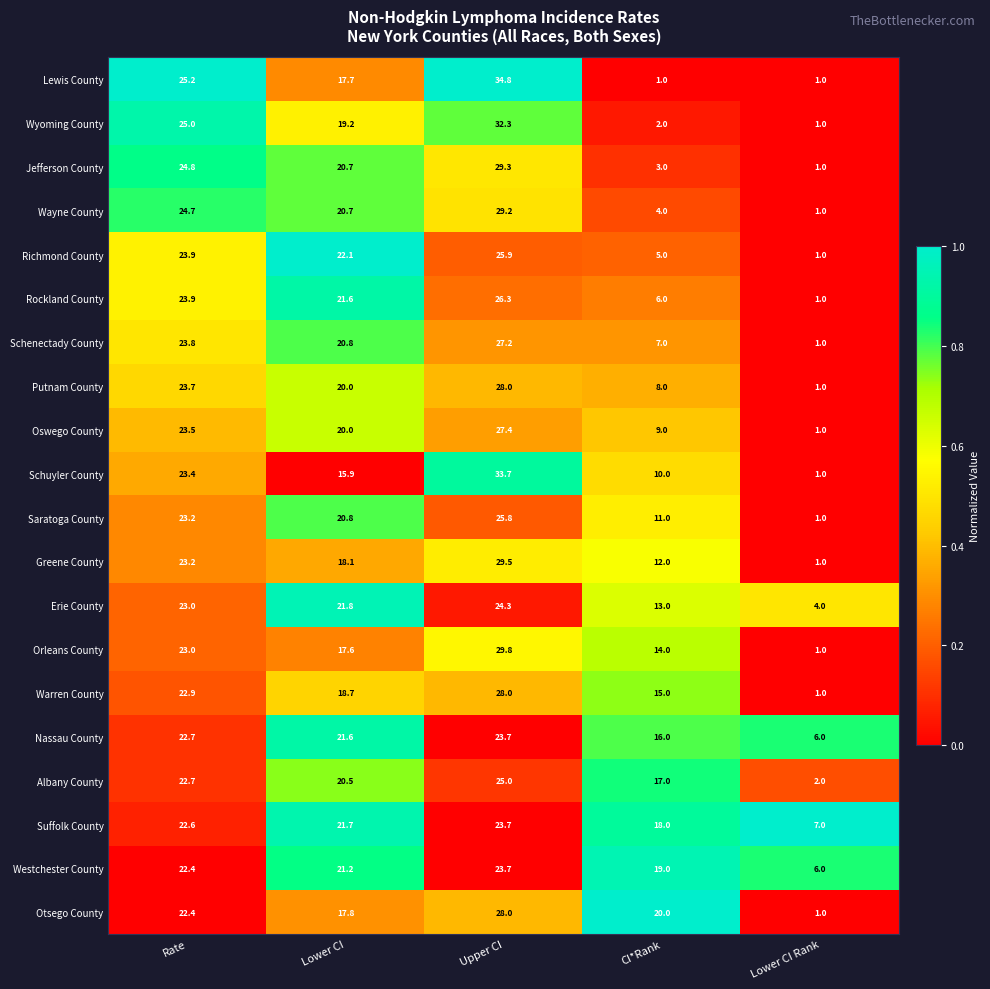

At which category does the chart reach its peak across all series?

Upper CI